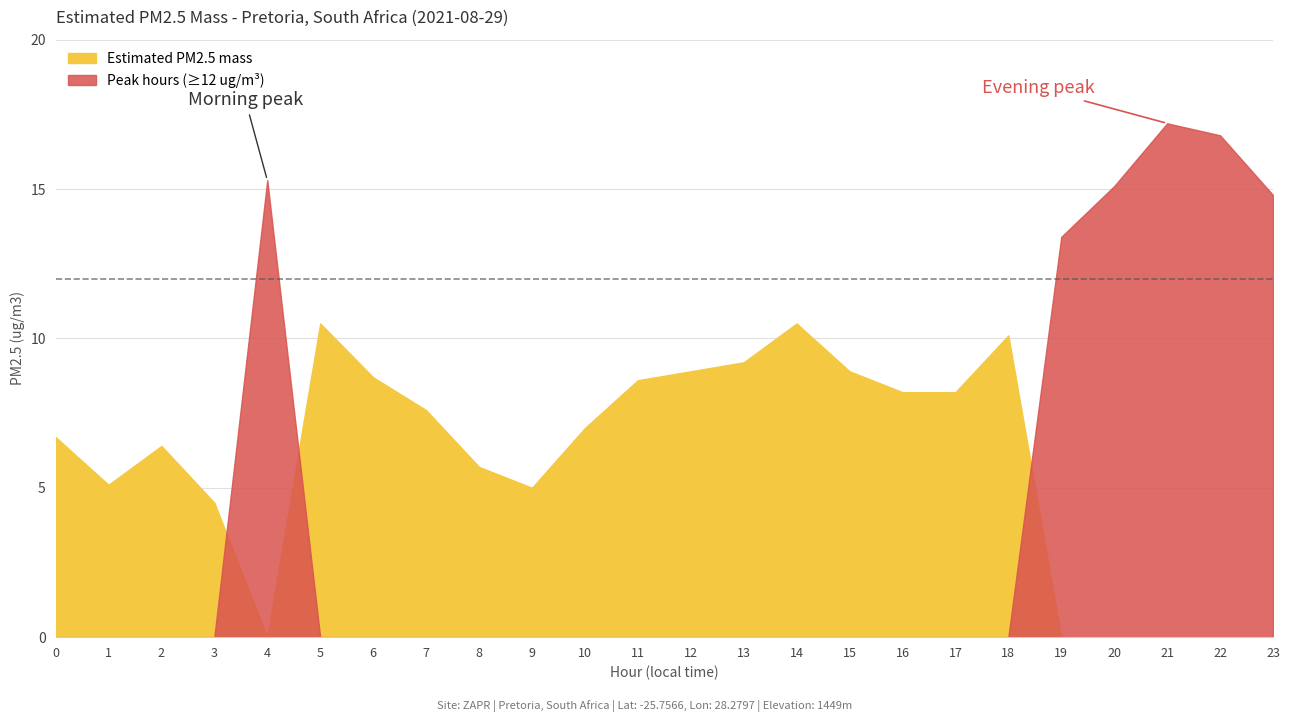

List the labels in order of value, largest first.

21, 22, 4, 20, 23, 19, 5, 14, 18, 13, 12, 15, 6, 11, 16, 17, 7, 10, 0, 2, 8, 1, 9, 3